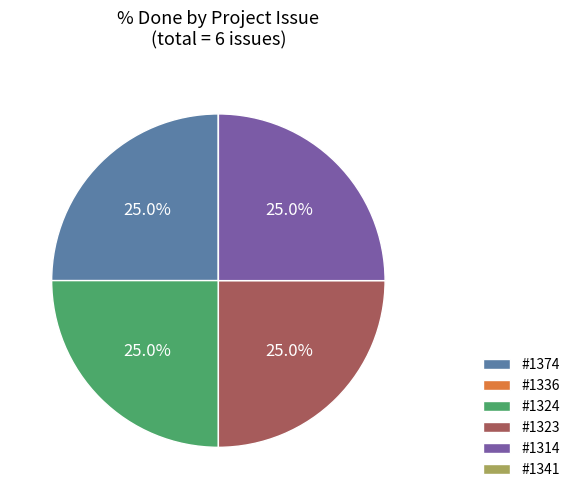

What is the ratio of the value at #1323 to the value at #1374?

1.0